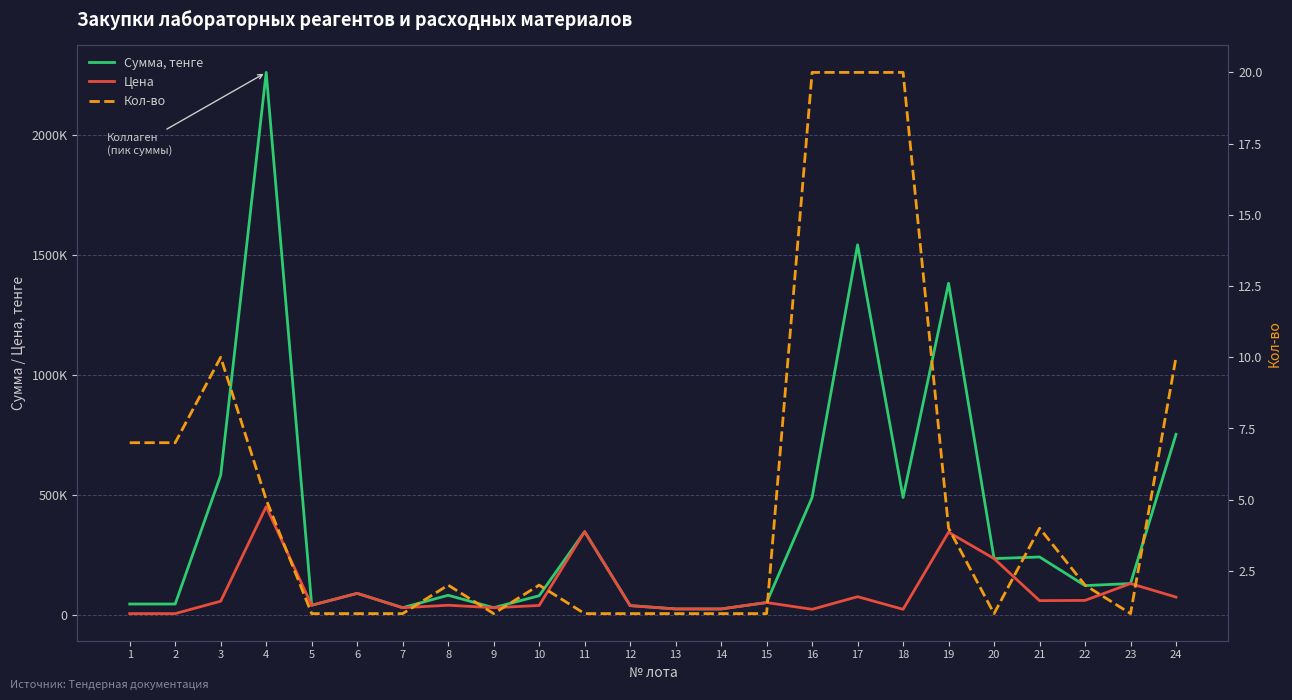

True or false: Цена and Кол-во cross at least once.

False